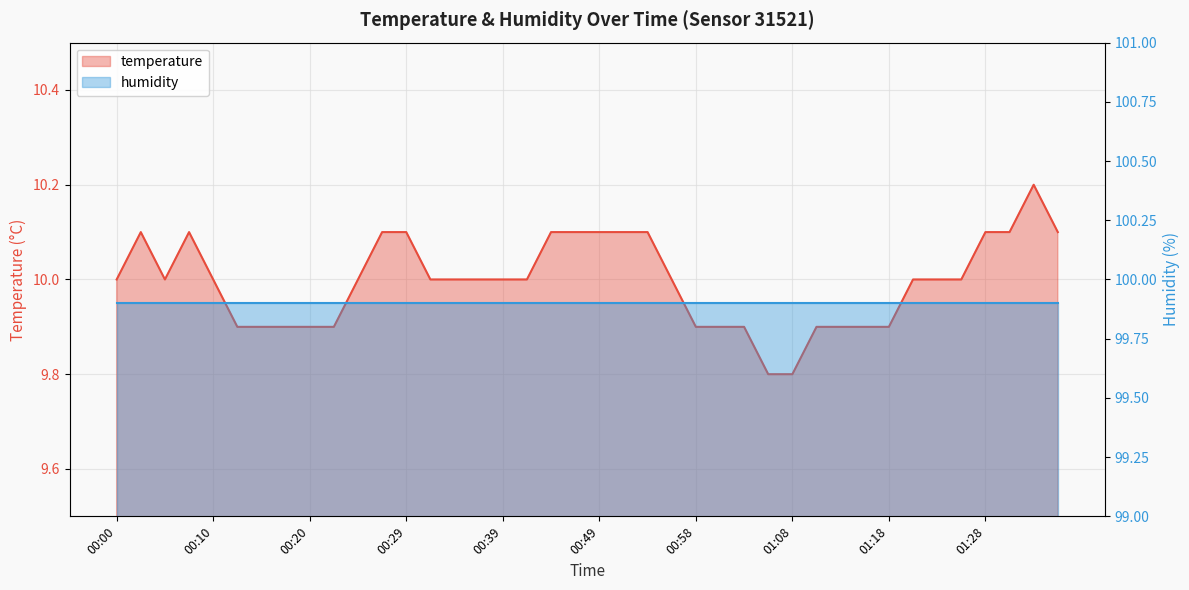

Count the values in the range 9 to 10.

27